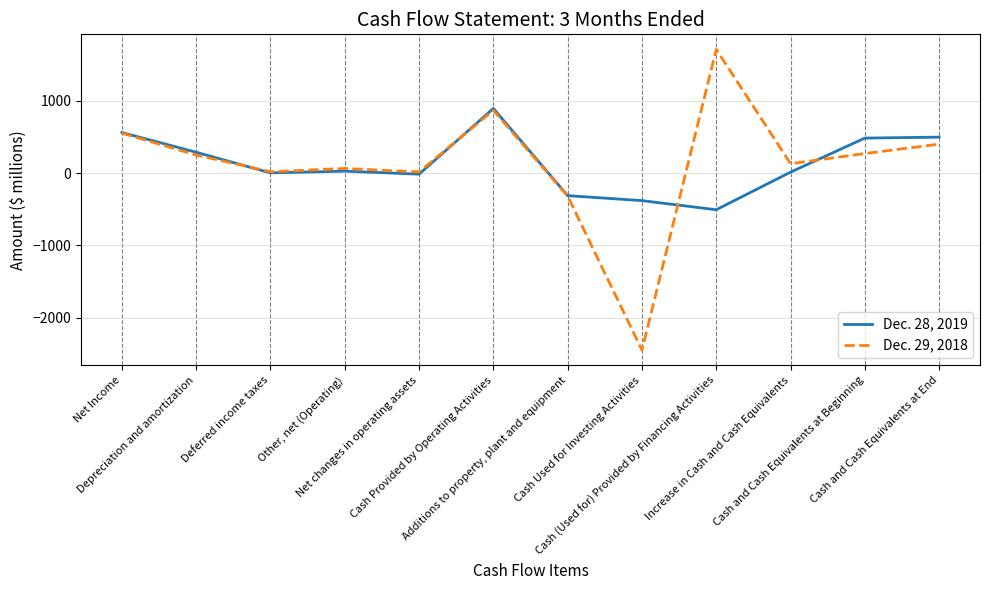

What is the sum of the Dec. 29, 2018 values at Other, net (Operating) and Cash Provided by Operating Activities?

932